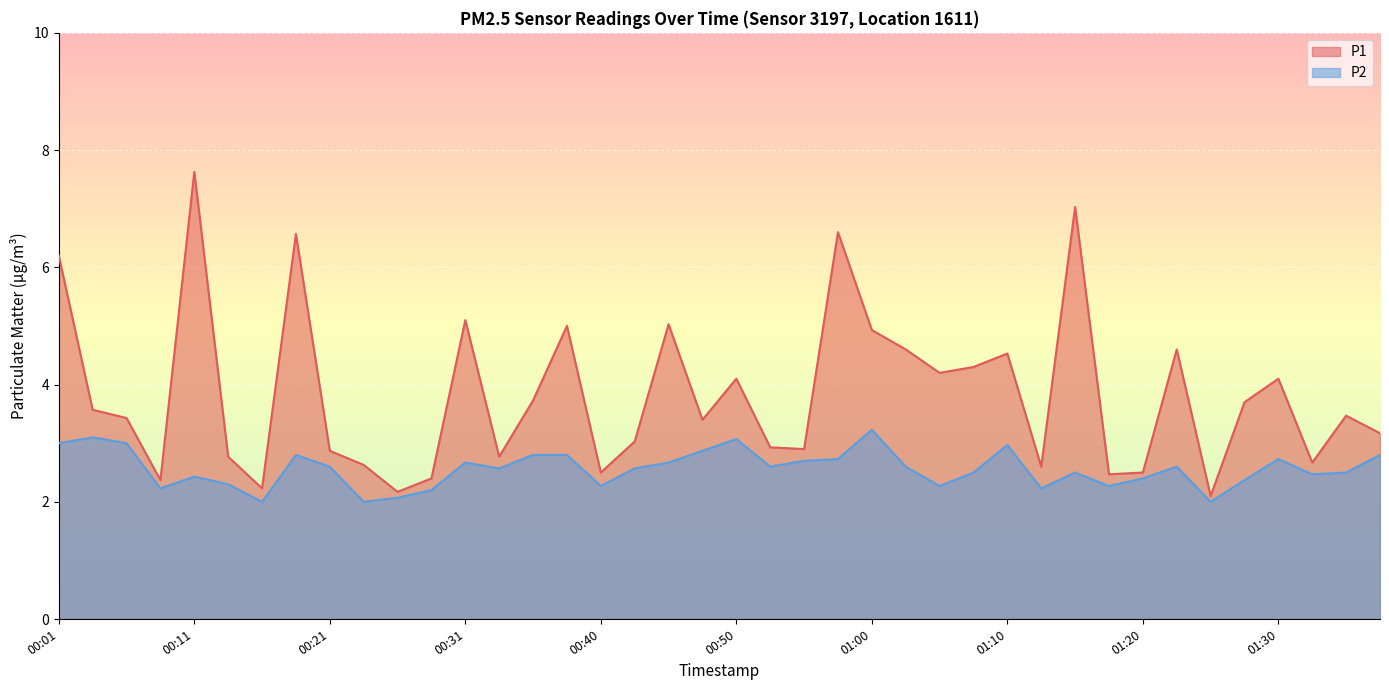

At which category does P1 reach its first local peak?

00:11